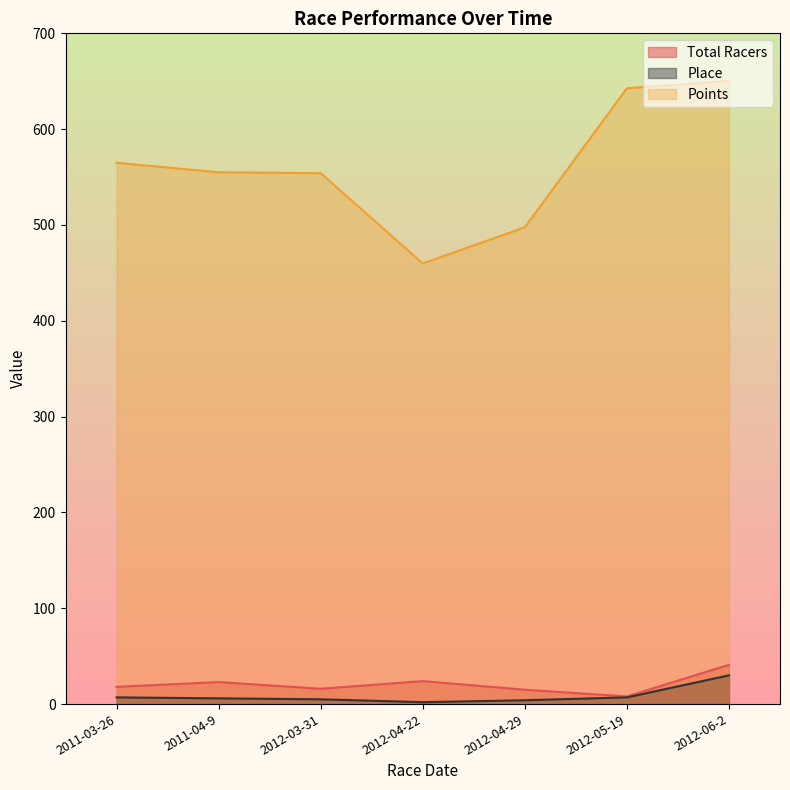

What is the difference between the maximum and minimum values in the Total Racers series?

33.0